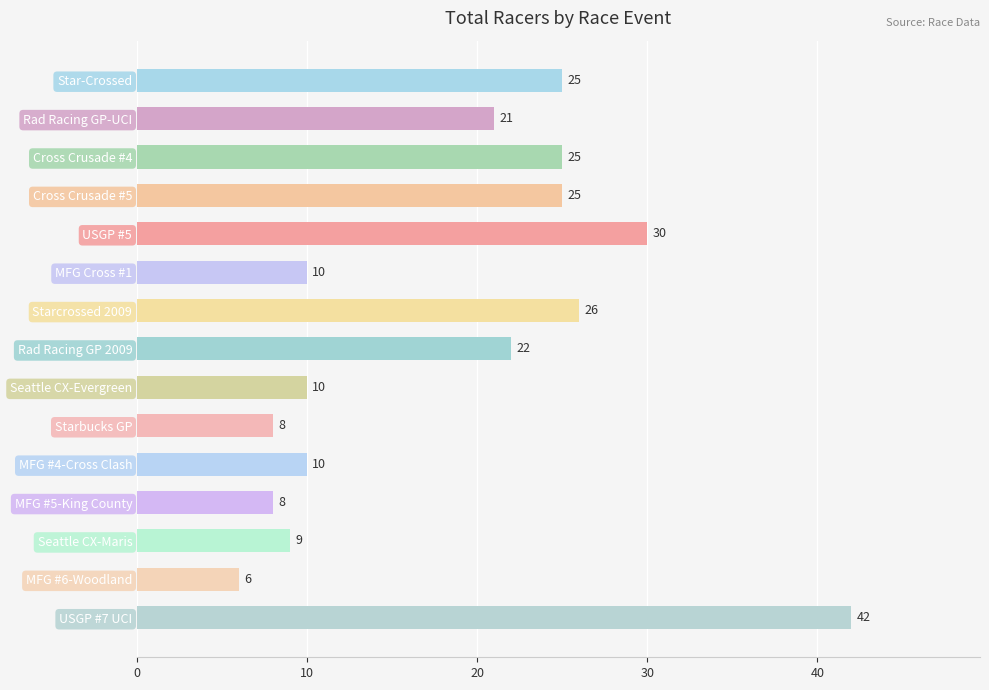

What is the sum of all values?

277